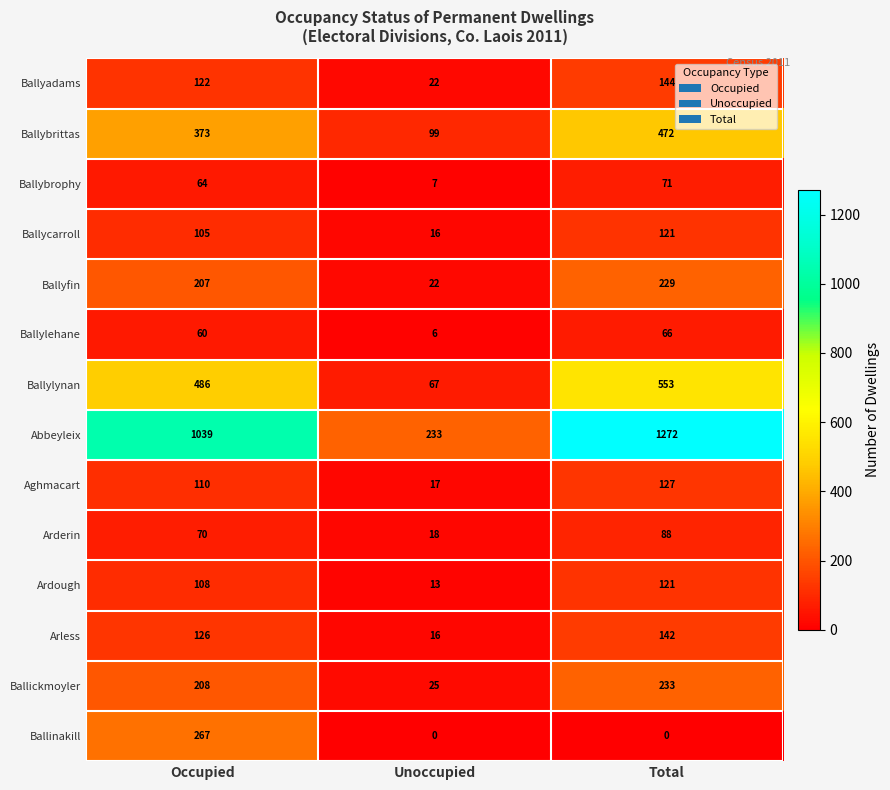

Between Occupied and Unoccupied, which series saw the biggest shift?

Abbeyleix